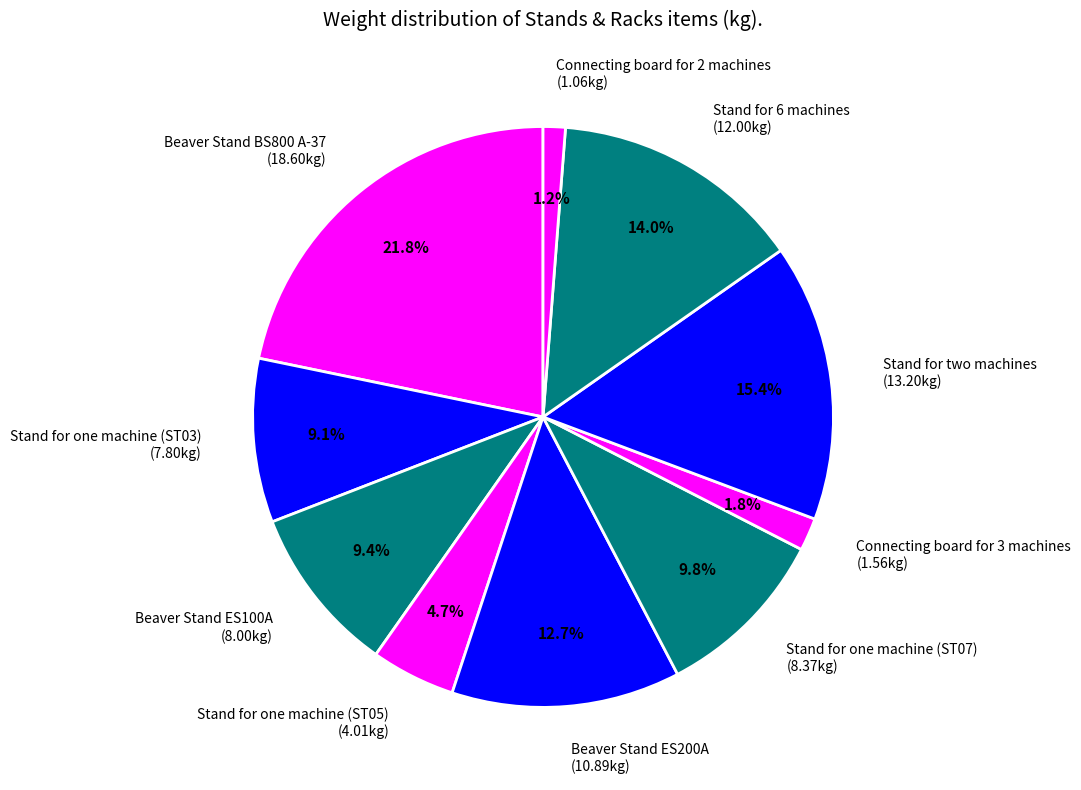

Is there any slice that represents more than half of the pie?

No